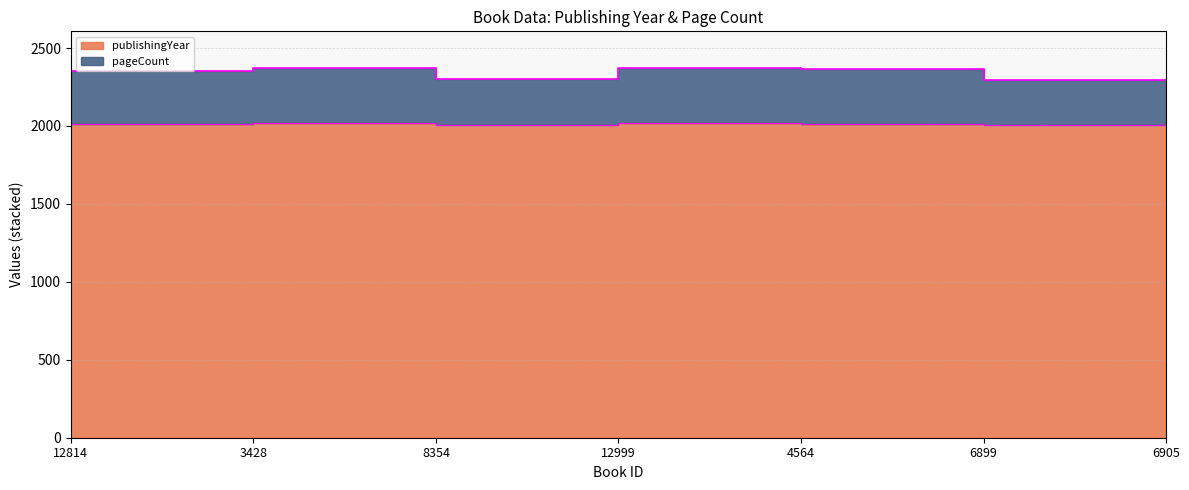

Reading left to right, list all the values displayed in this chart.

publishingYear: 12814=2013	3428=2017	8354=2006	12999=2018	4564=2011	6899=2009	6905=2009
pageCount: 12814=2355	3428=2369	8354=2302	12999=2370	4564=2363	6899=2293	6905=2297